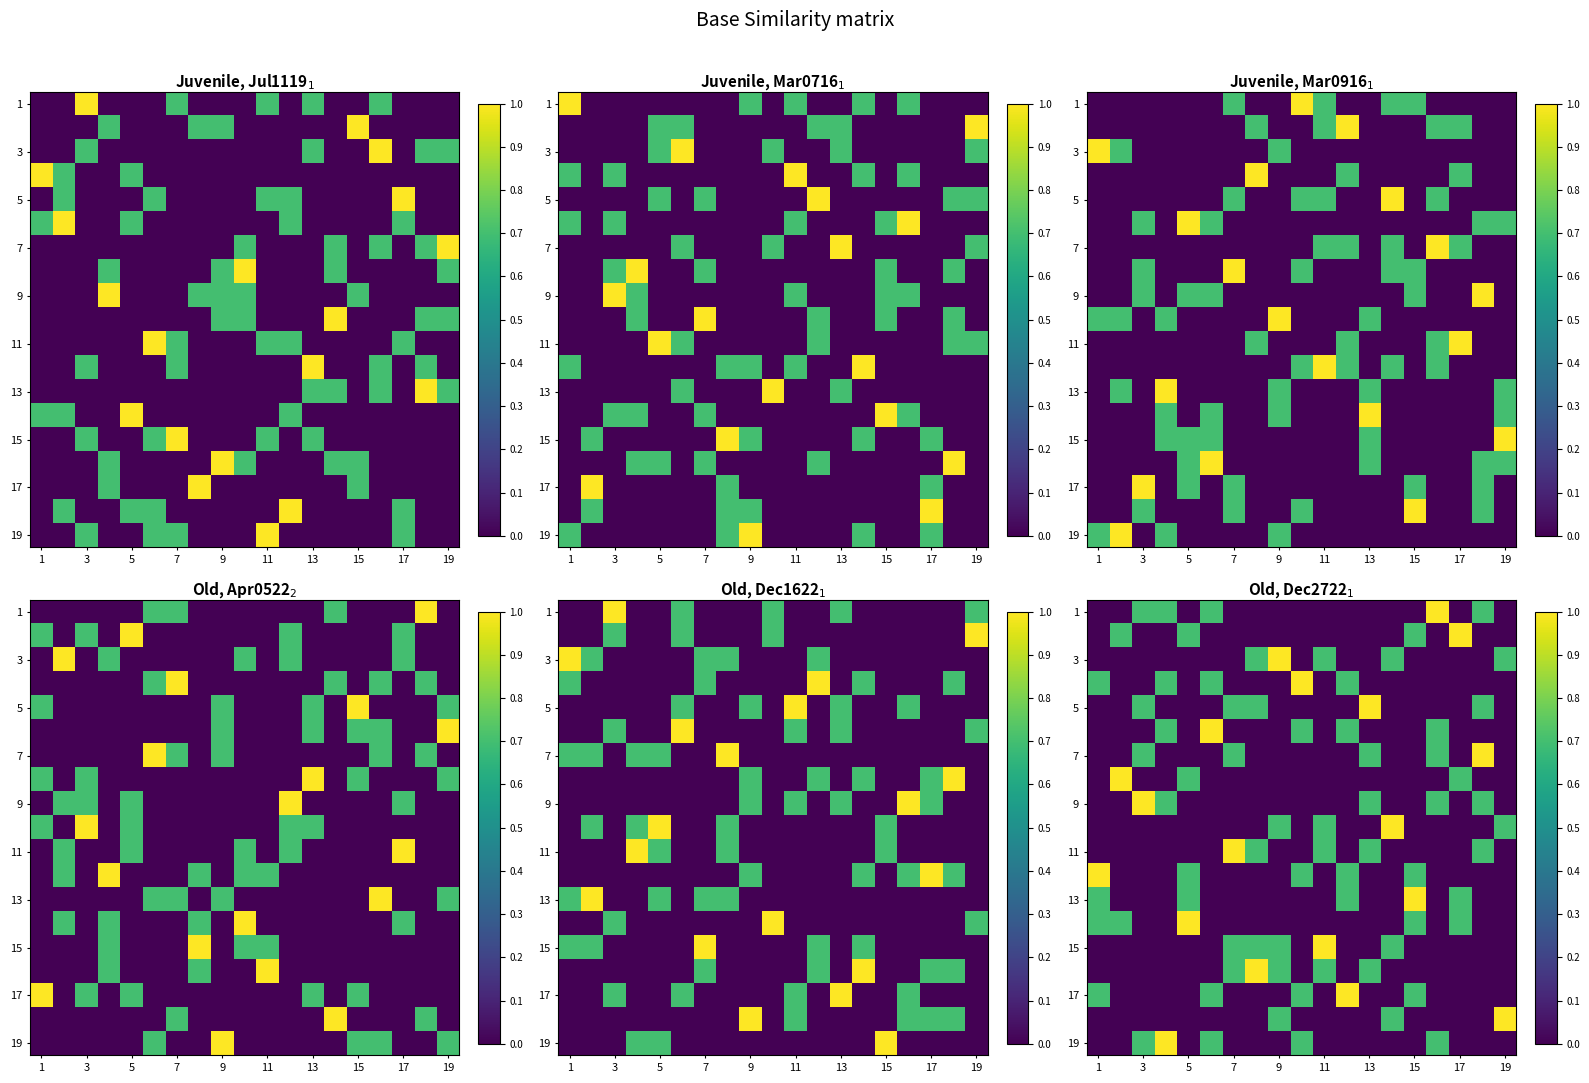

How many data points in 17 are above 0?

5